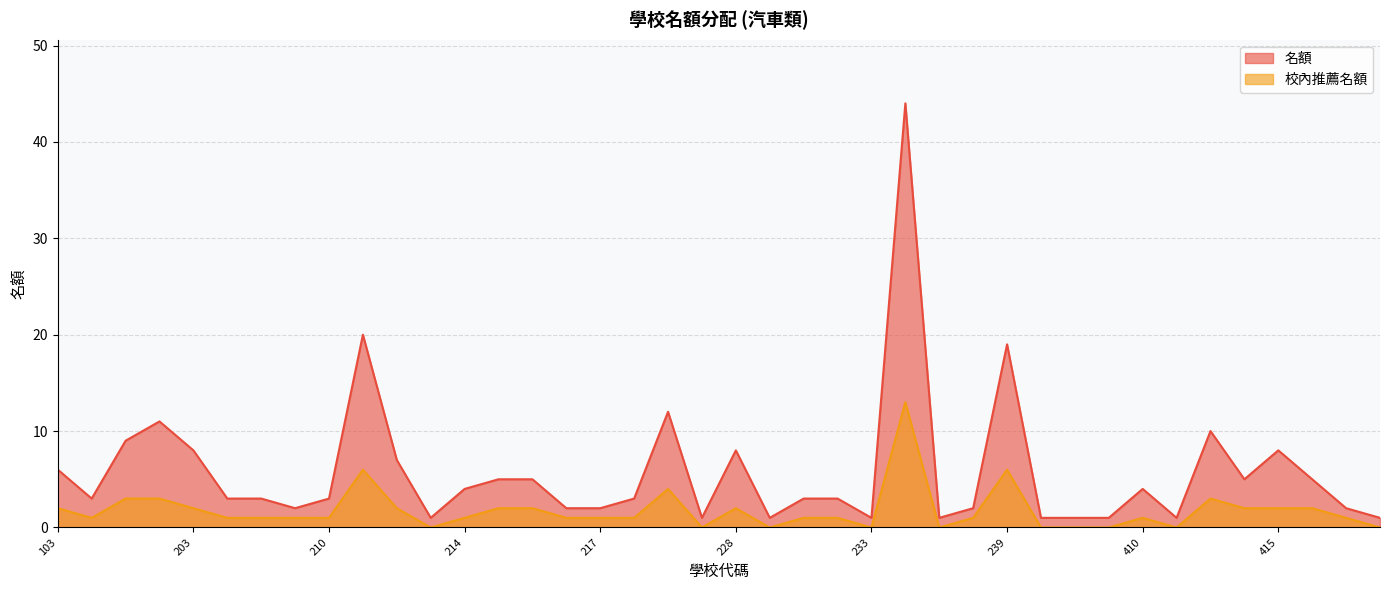

Which series has the widest spread of values?

名額